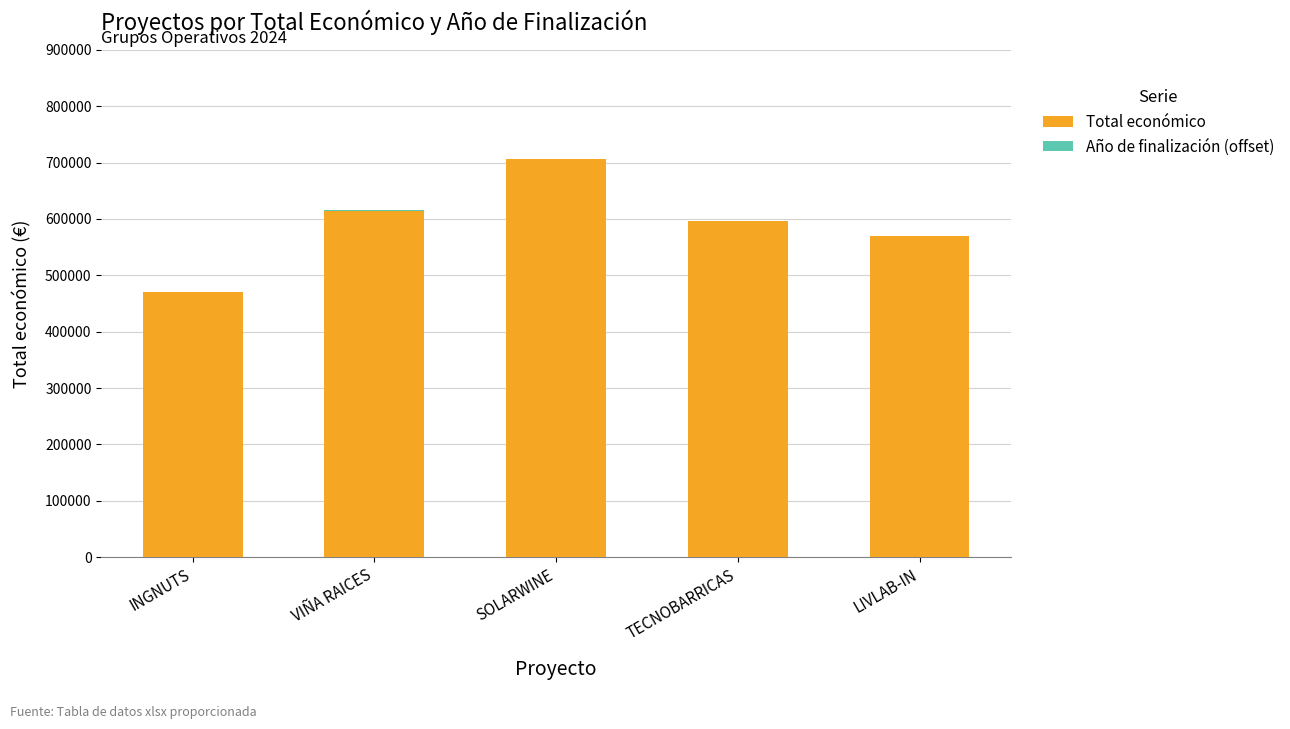

Is it true that Total económico equals 140937.8 at TECNOBARRICAS?

False